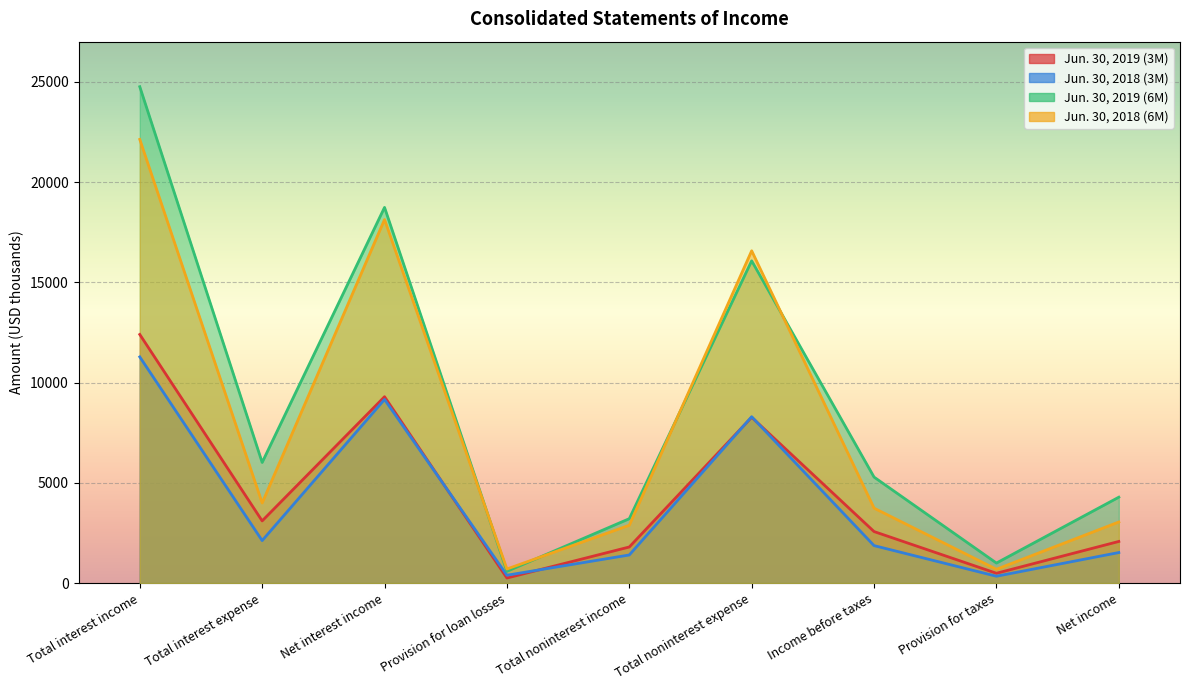

What is the minimum value for Jun. 30, 2019 (6M)?

590